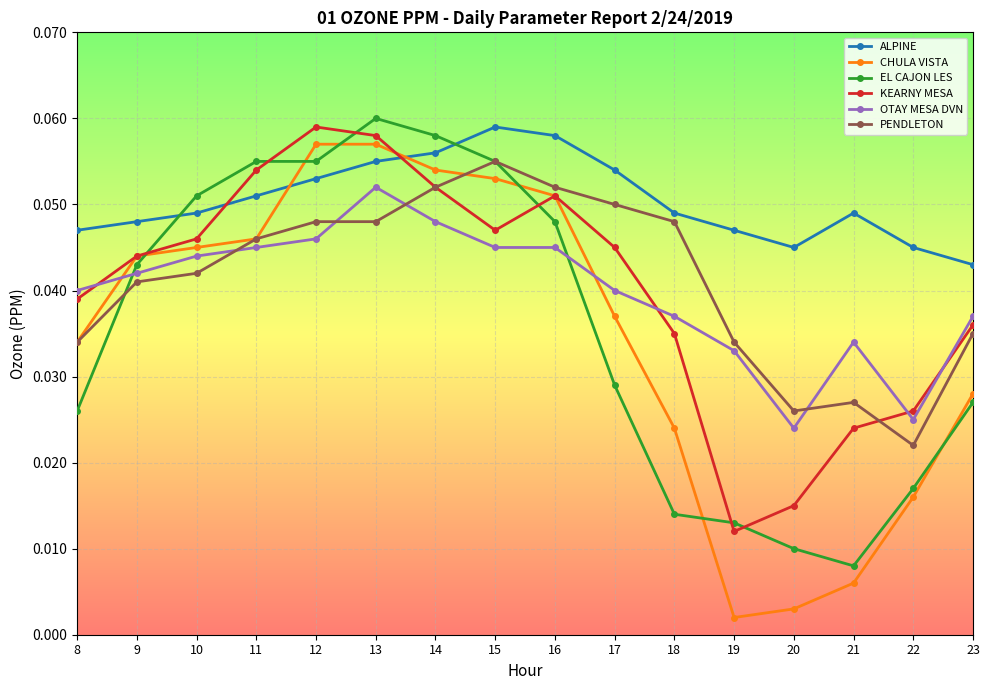

True or false: ALPINE has a value of 0.1 at 22.

False